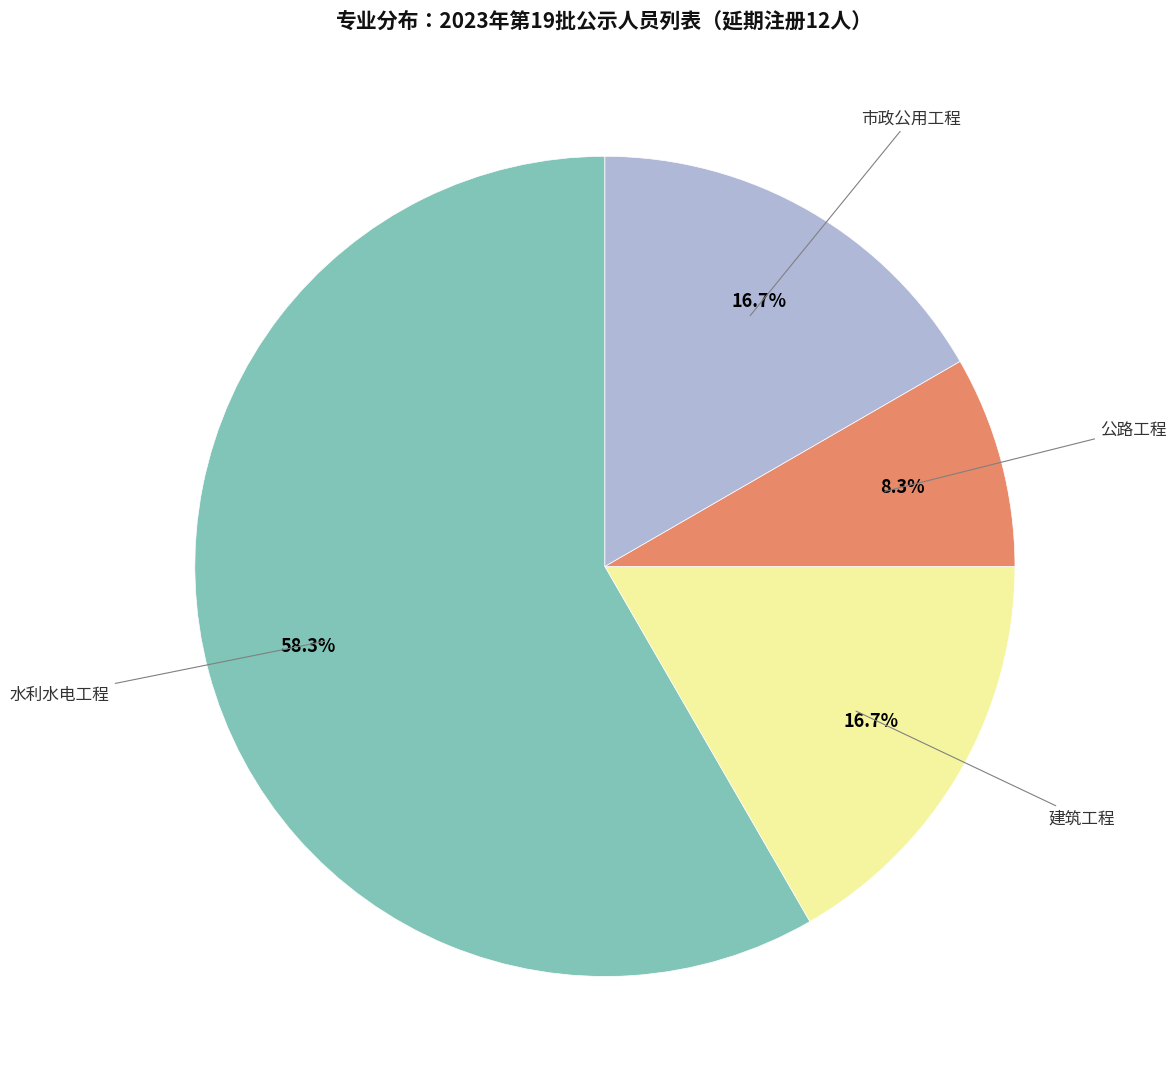

Is there a majority slice in this chart?

Yes